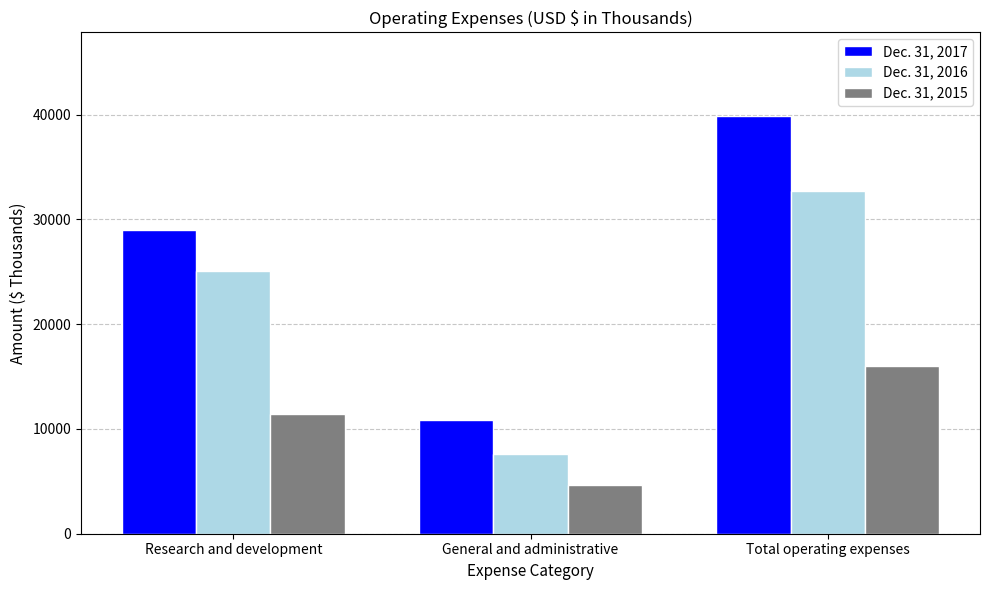

What is the maximum value shown in the chart?

39875